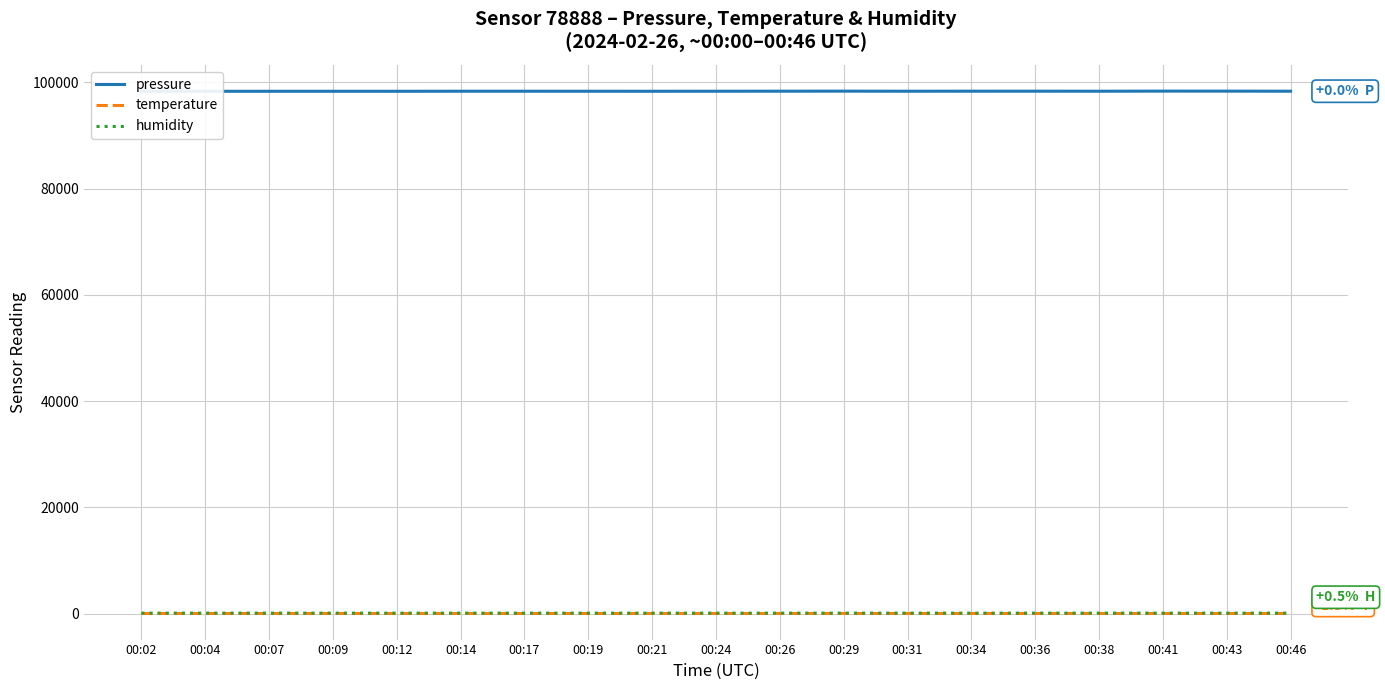

Is it true that pressure equals 98357.7 at 00:14?

True